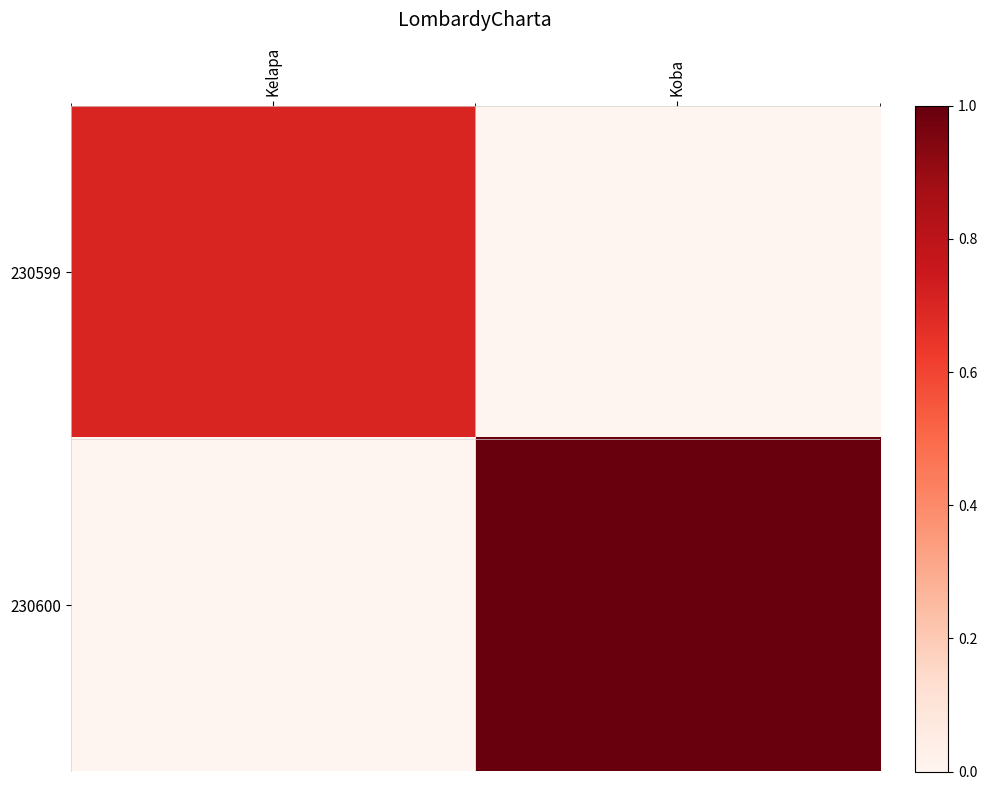

Reading left to right, list all the values displayed in this chart.

230599: Kelapa=0.7	Koba=0.0
230600: Kelapa=0.0	Koba=1.0